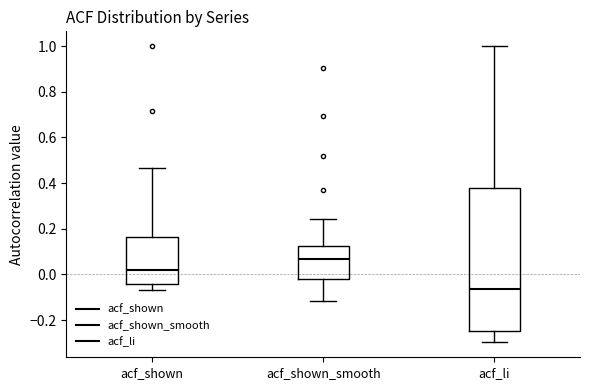

Which box is the tallest, from its lower edge to its upper edge?

acf_li